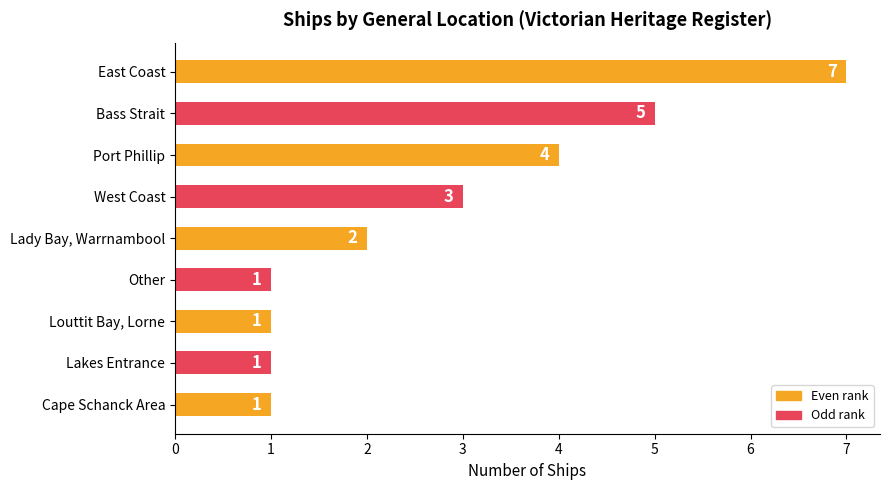

Between Cape Schanck Area and Lady Bay, Warrnambool, which is larger?

Lady Bay, Warrnambool